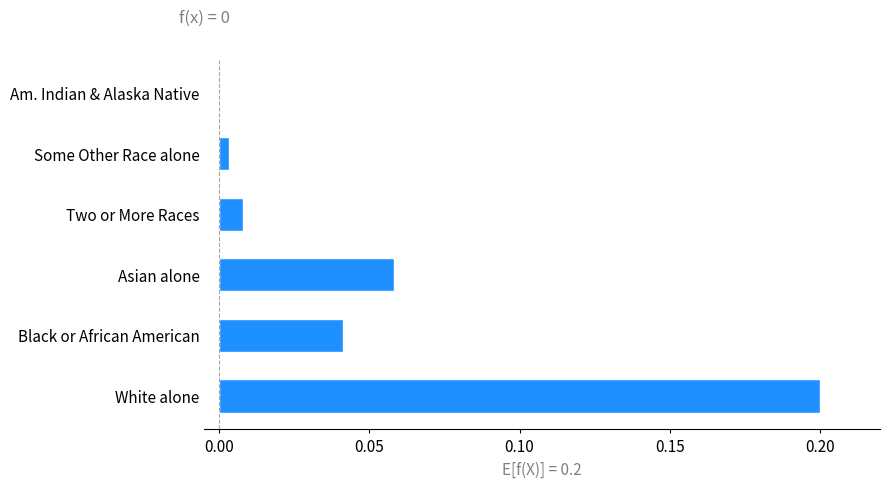

At which category does the chart reach its peak across all series?

White alone